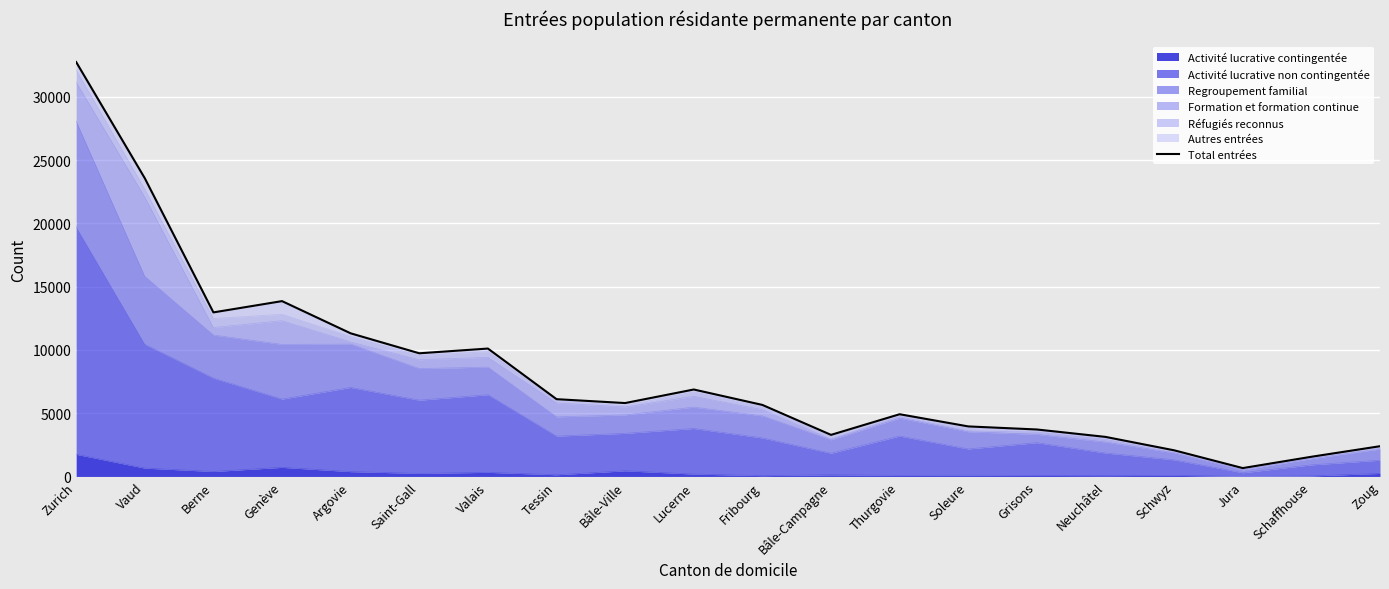

Rank the categories by value from highest to lowest.

Zurich, Vaud, Genève, Berne, Argovie, Valais, Saint-Gall, Lucerne, Tessin, Bâle-Ville, Fribourg, Thurgovie, Soleure, Grisons, Bâle-Campagne, Neuchâtel, Zoug, Schwyz, Schaffhouse, Jura